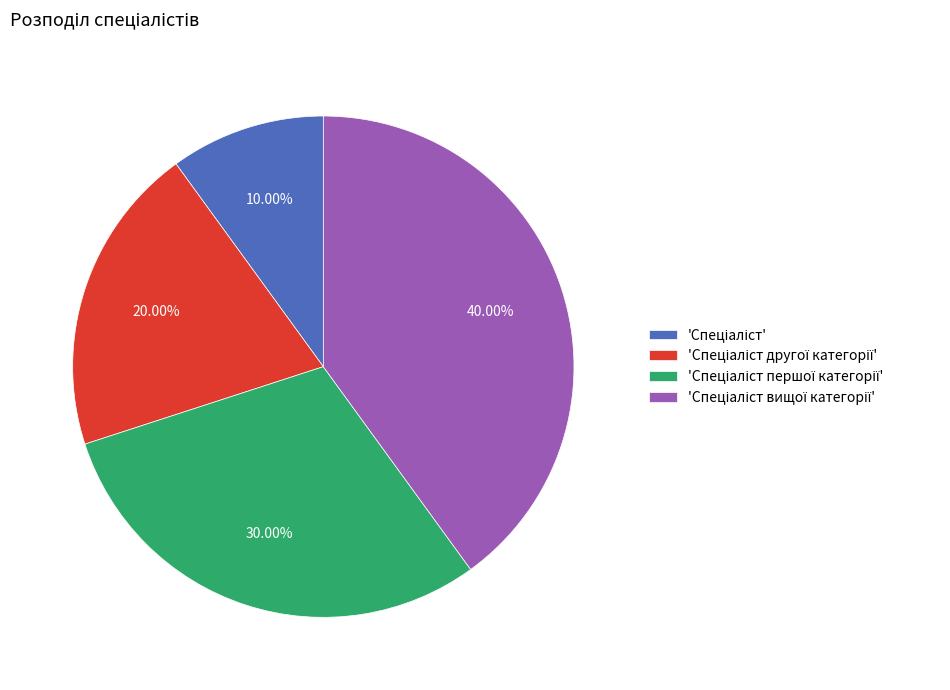

Does any single category account for the majority?

No